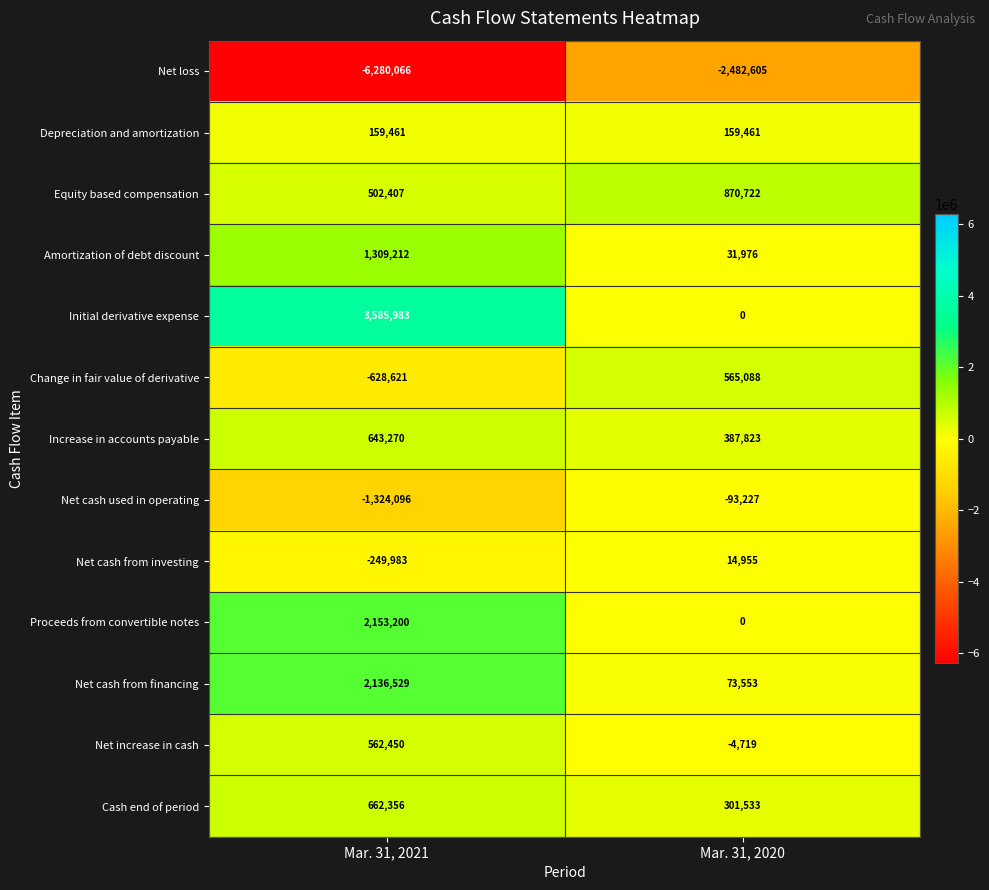

What is the sum of all Change in fair value of derivative values?

-63533